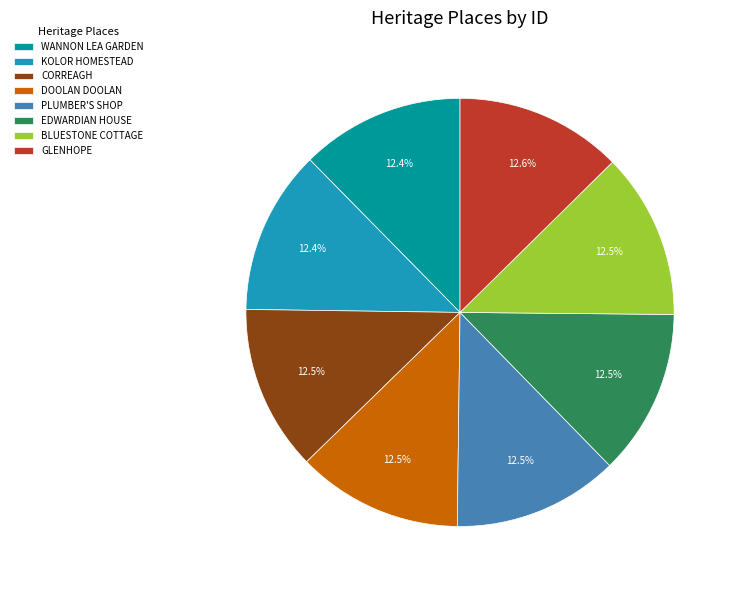

Combined, what portion of the pie is CORREAGH and KOLOR HOMESTEAD?

24.9%